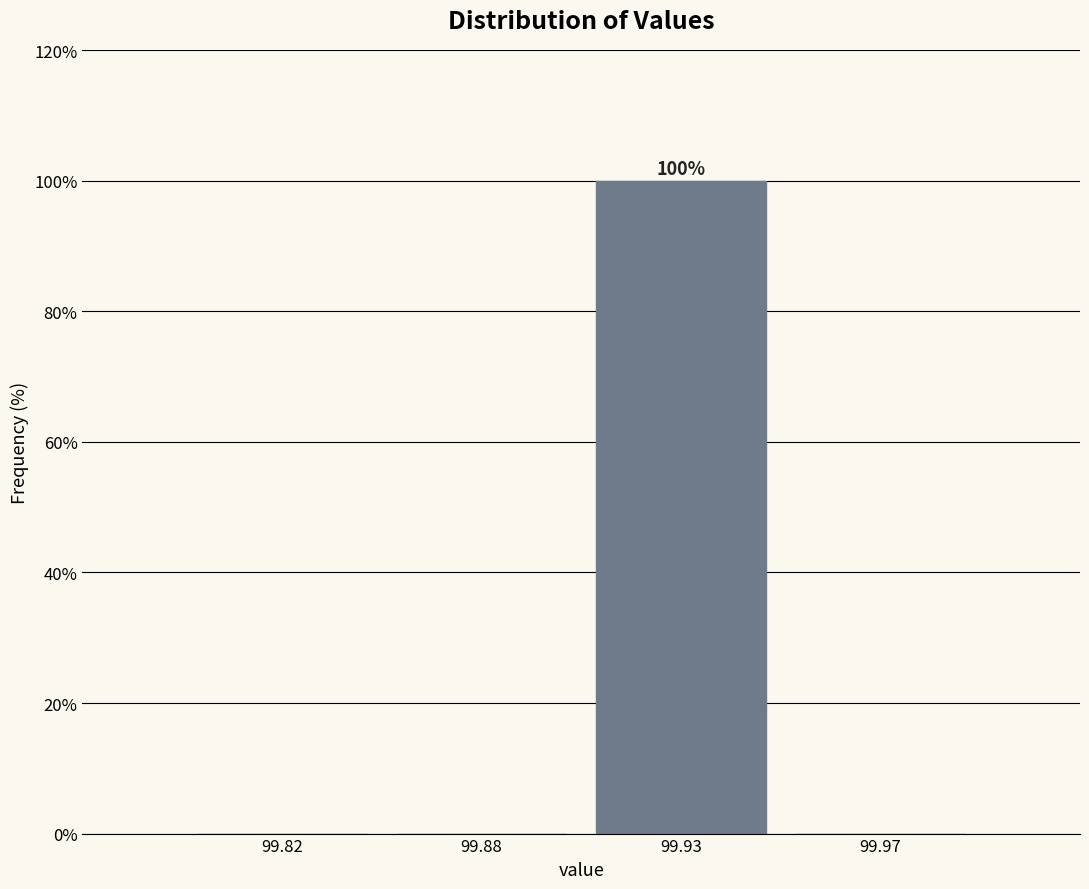

Reading left to right, what are all the values shown in this chart?

99.82=0	99.88=0	99.93=100	99.97=0